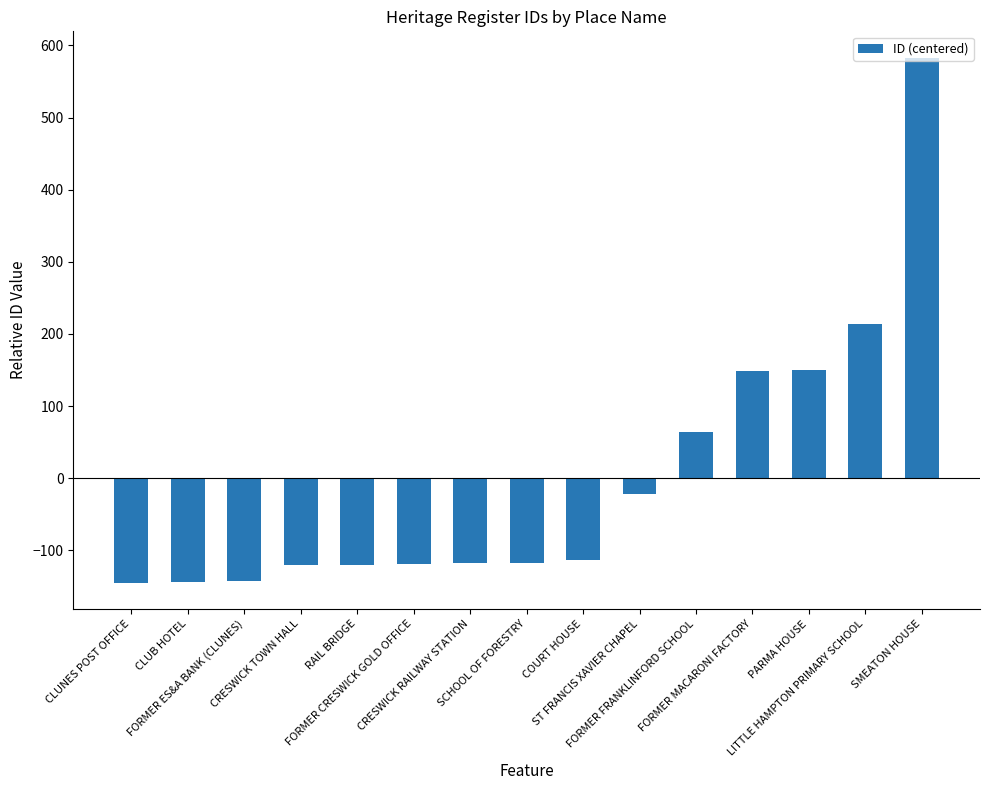

The chart shows a value of -173.0 at CRESWICK TOWN HALL. True or false?

False